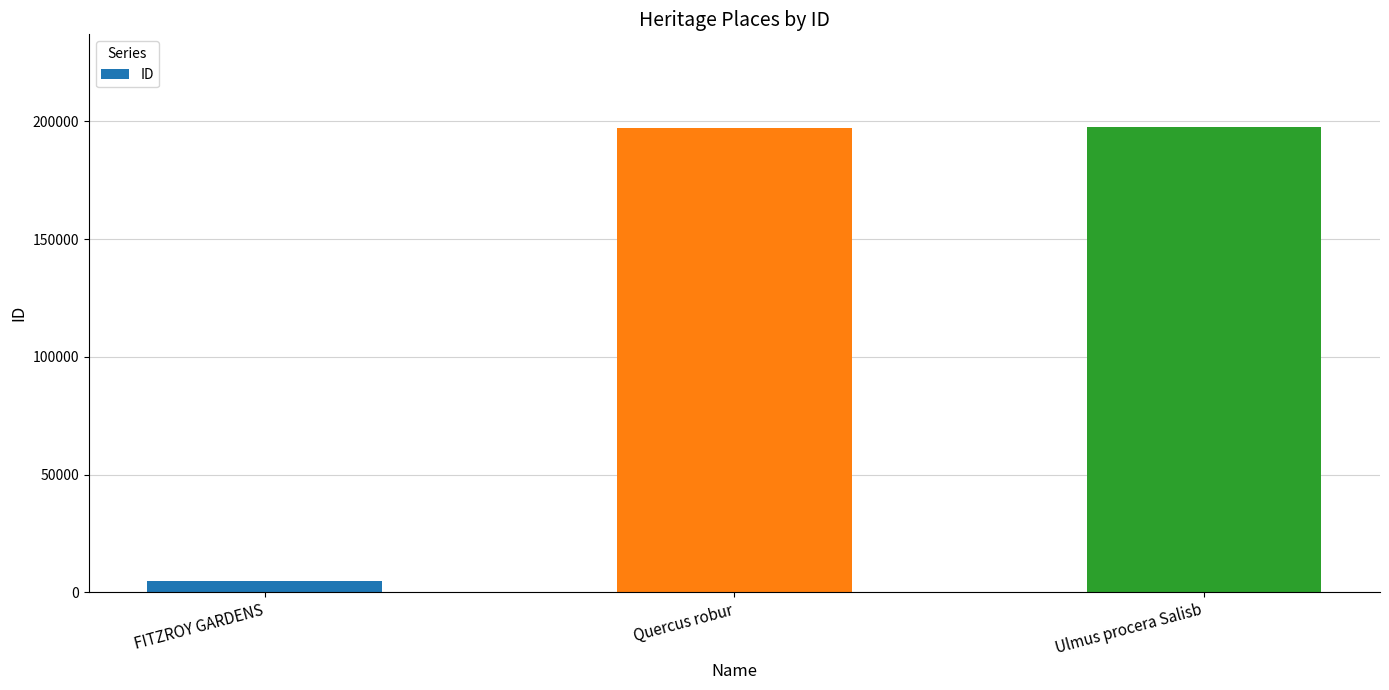

What is the label of the 2nd bar from the right?

Quercus robur